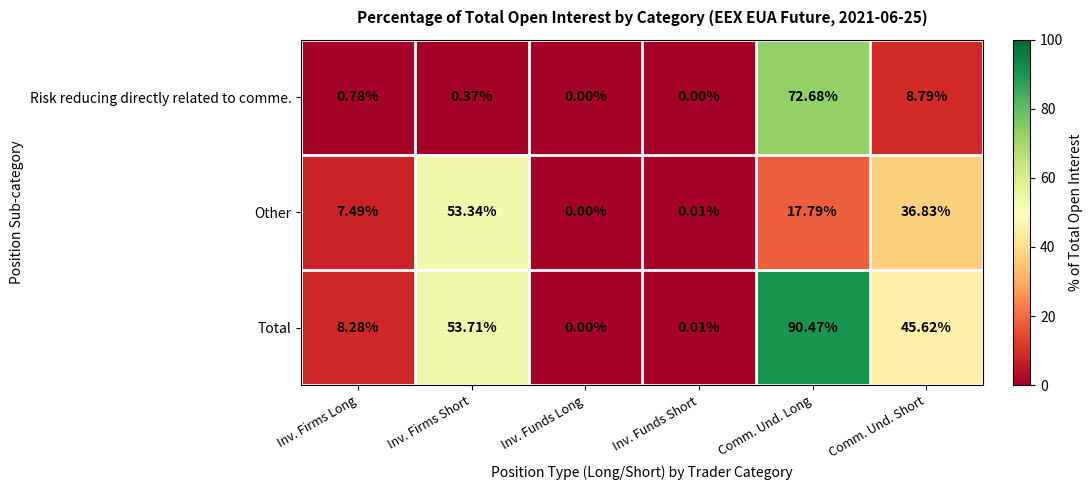

Count the number of data series in this chart.

3